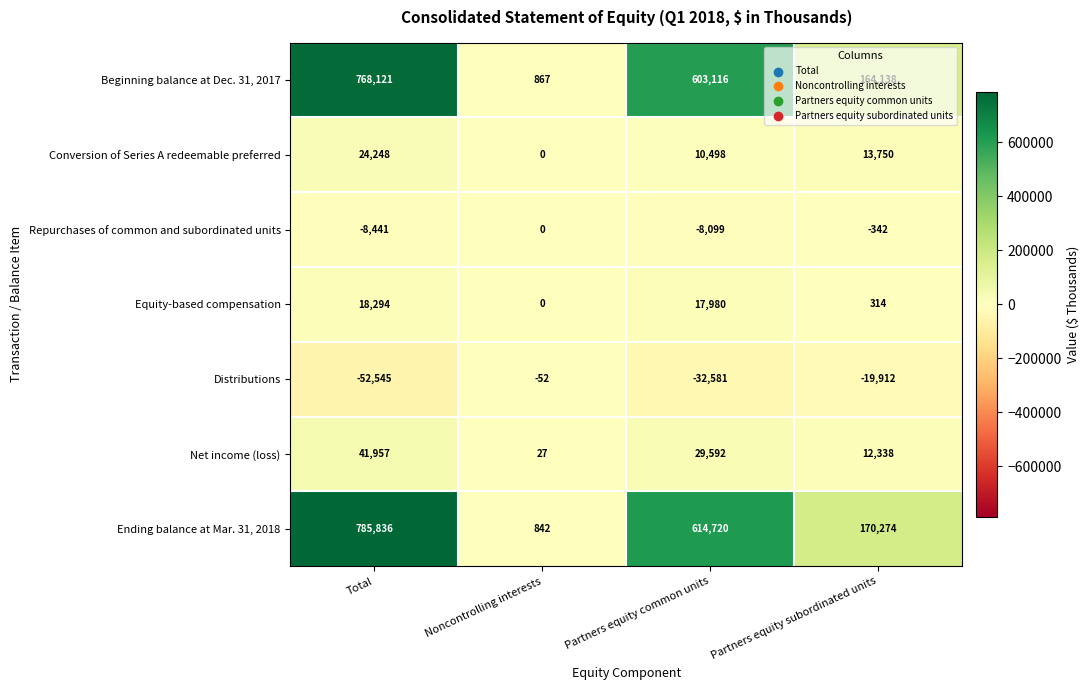

At which category is the sum across all series the highest?

Total